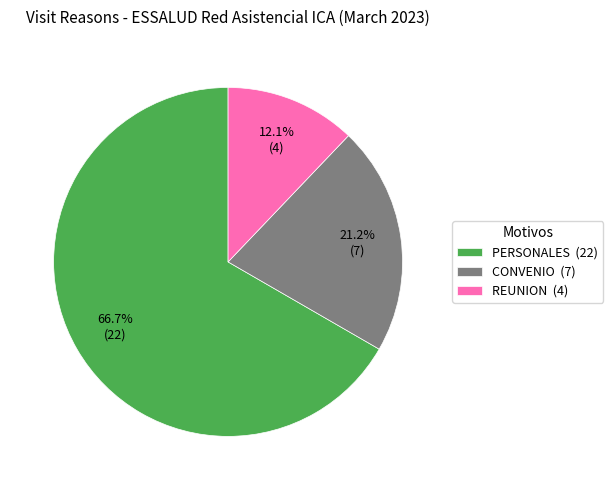

Combined, do PERSONALES and CONVENIO account for over 50%?

Yes